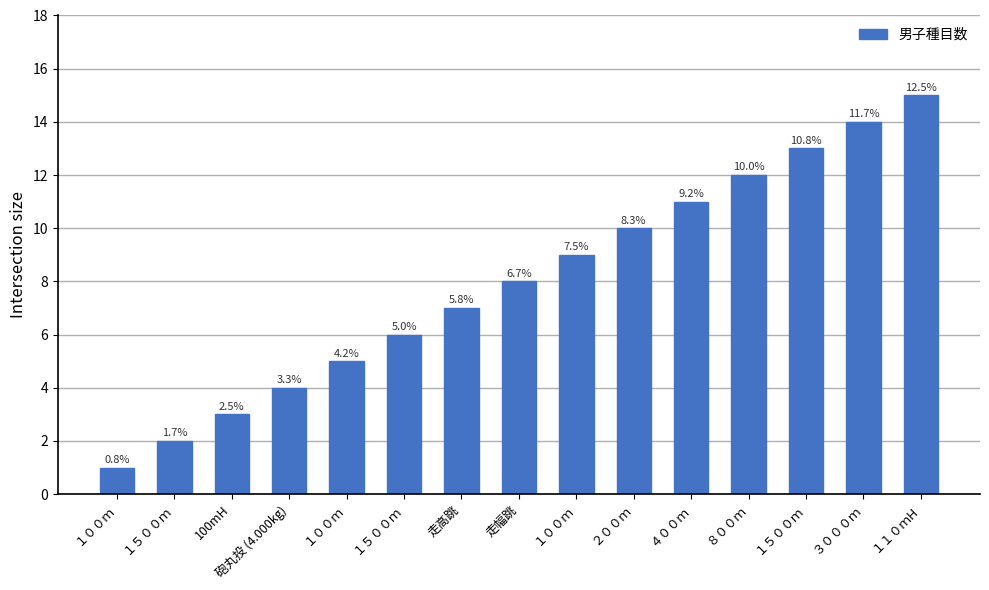

Rank the categories by value from highest to lowest.

１１０ｍH, ３０００ｍ, １５００ｍ, ８００ｍ, ４００ｍ, ２００ｍ, １００ｍ, 走幅跳, 走高跳, １５００ｍ, １００ｍ, 砲丸投 (4.000kg), 100mH, １５００ｍ, １００ｍ